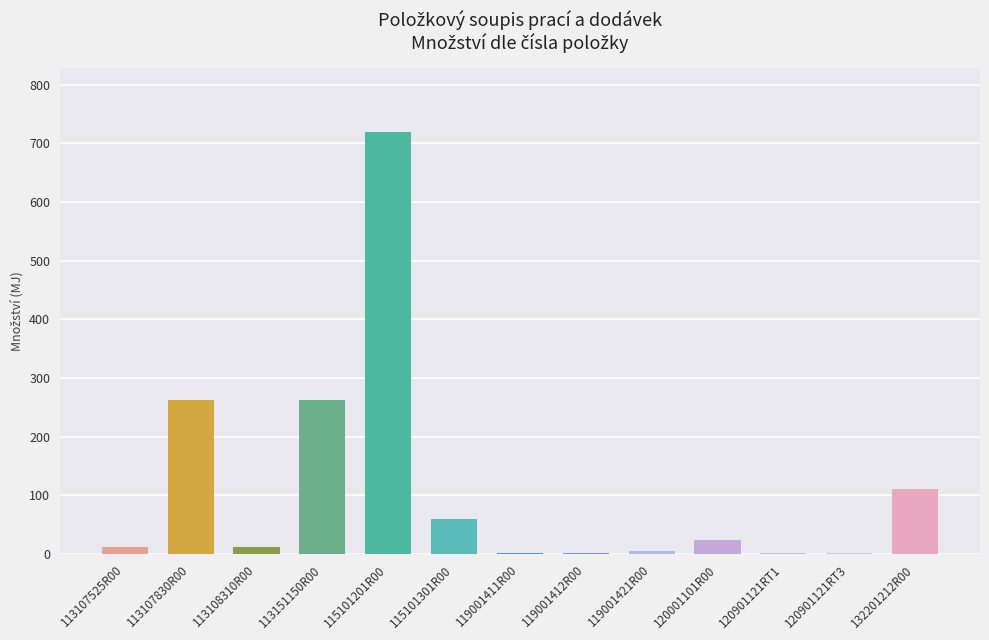

True or false: the data shows 148.8 at 132201212R00.

False